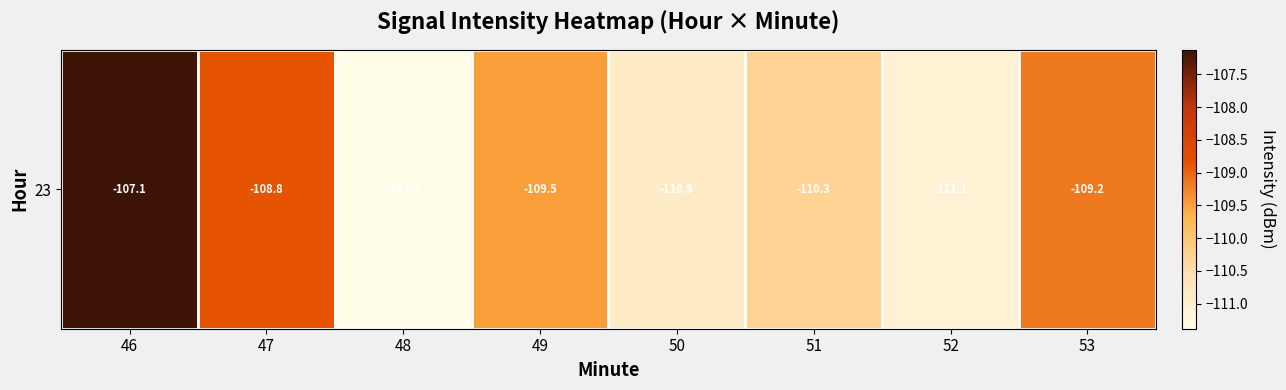

Between 51 and 47, which is larger?

47